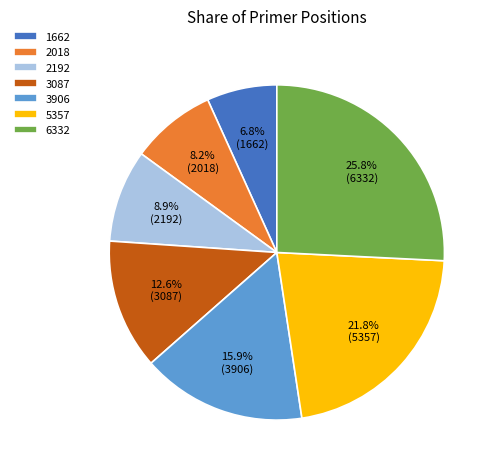

Rank the categories by value from highest to lowest.

6332, 5357, 3906, 3087, 2192, 2018, 1662